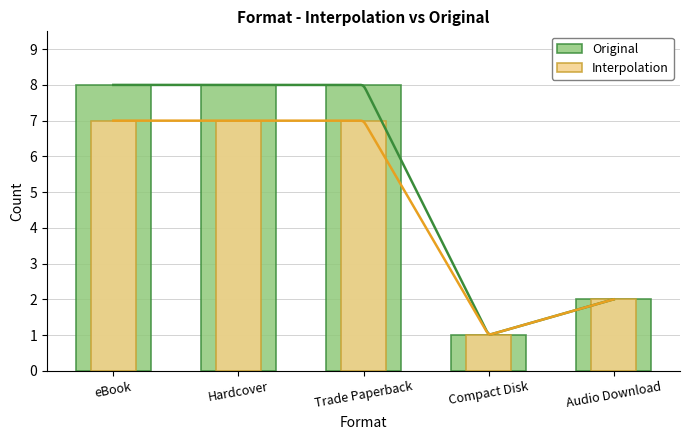

Reading left to right, list all the values displayed in this chart.

Original: 8	8	8	1	2
Interpolation: 7	7	7	1	2